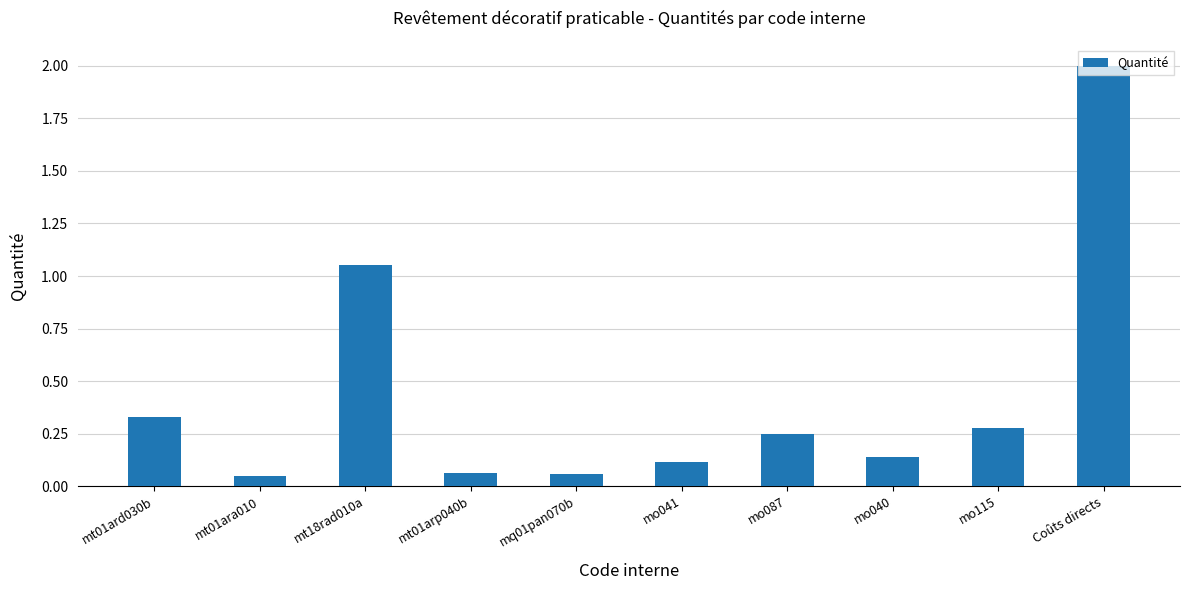

Which category has the highest value across all series?

Coûts directs